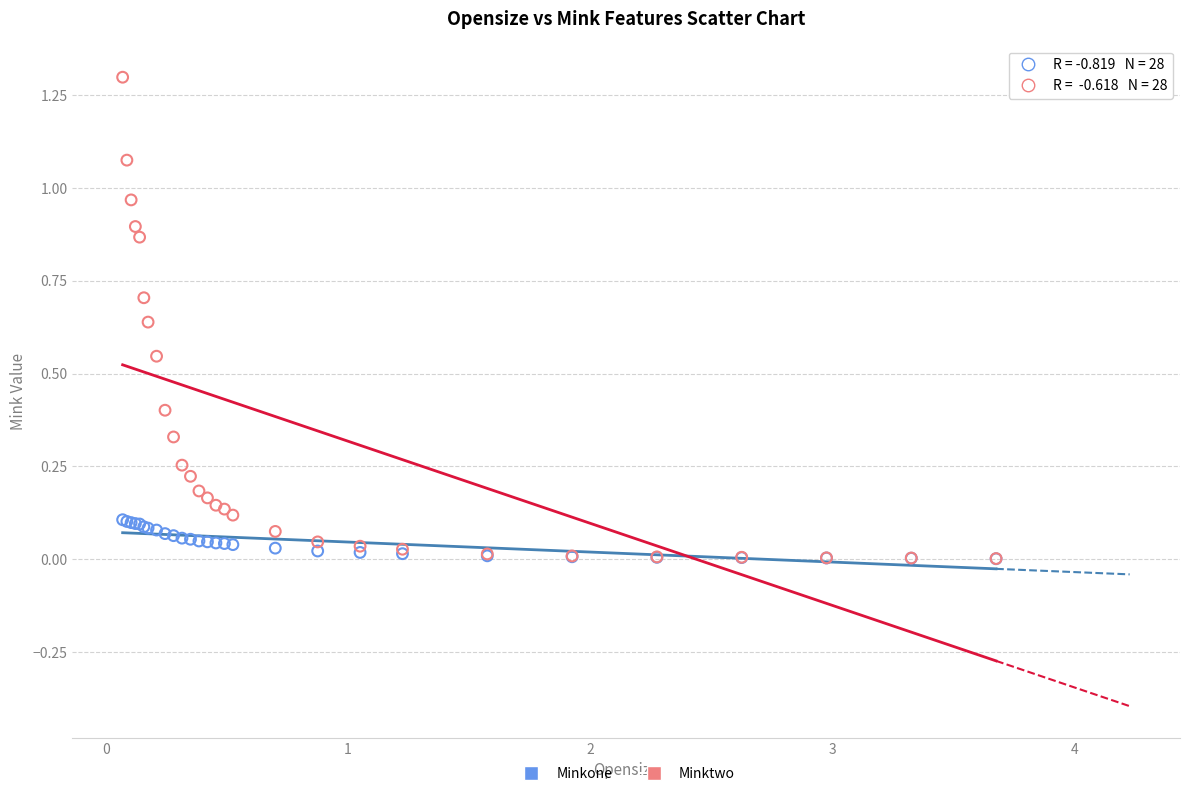

What are all the series names shown in the legend?

Minkone, Minktwo